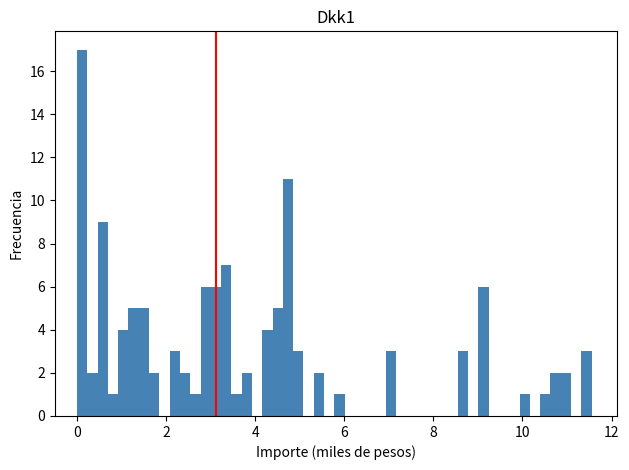

Around what value on the x-axis is the tallest bar? Give the approximate position of its centre, as read against the axis.

0.2